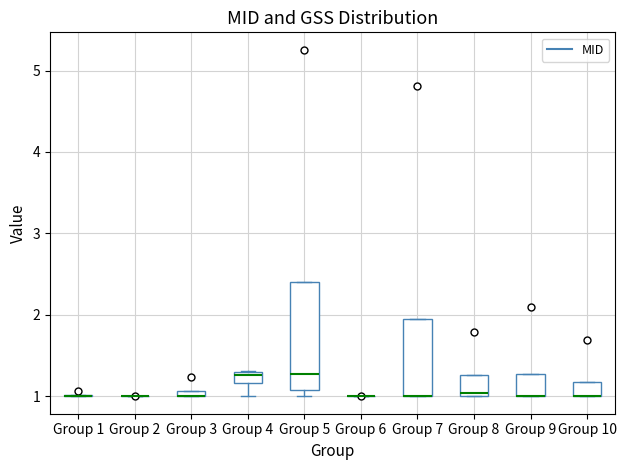

Which box is the tallest, from its lower edge to its upper edge?

Group 5